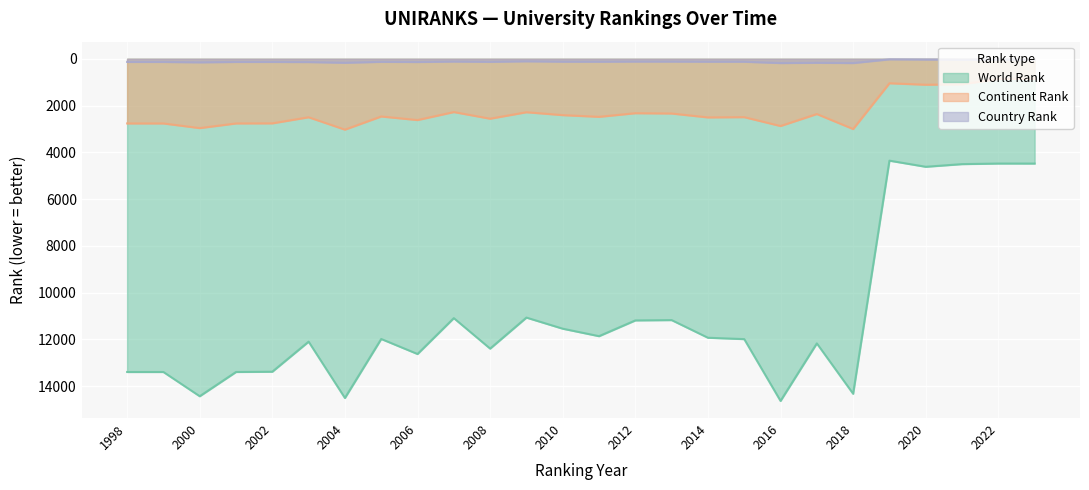

At which category does world rank reach its first local valley?

2003